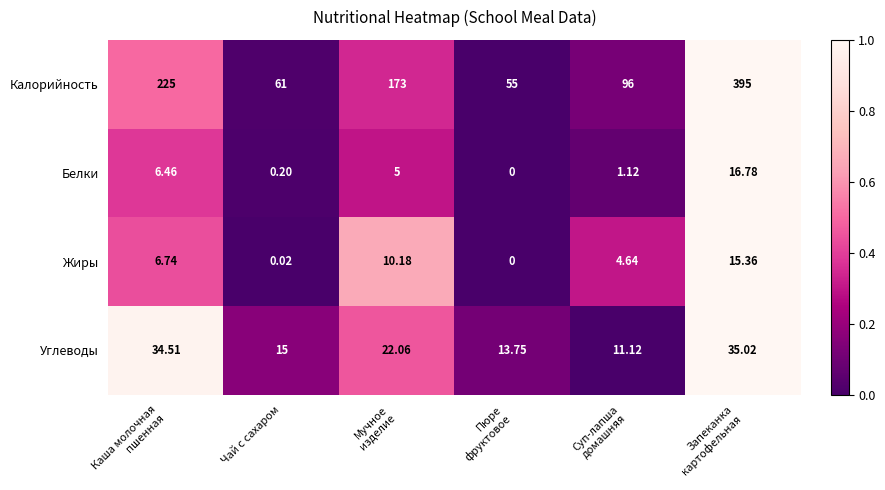

List the series in order of their peak value, lowest first.

Жиры, Белки, Углеводы, Калорийность